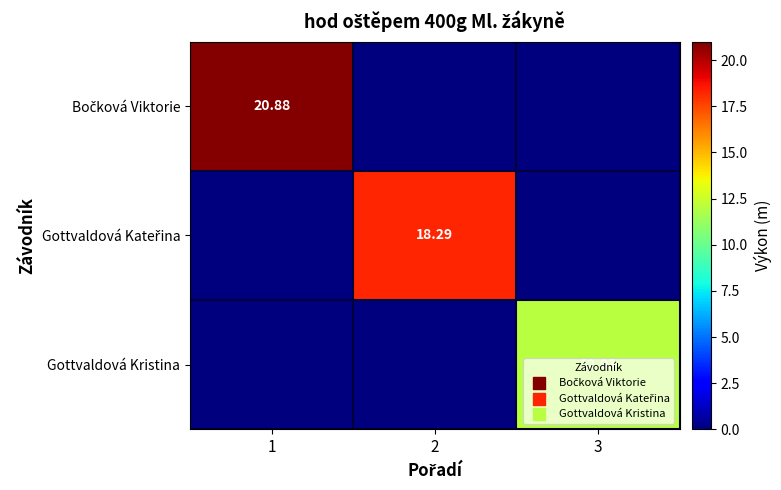

Which label corresponds to the smallest value in the chart?

2